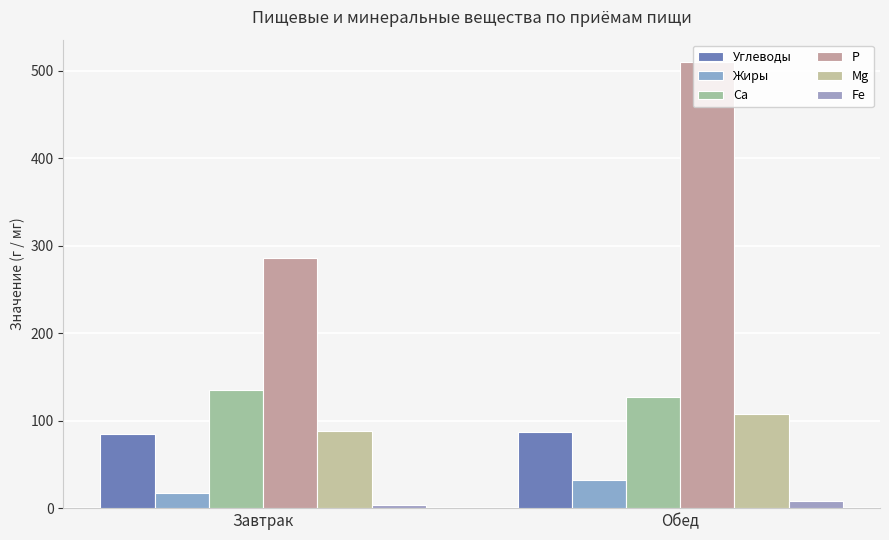

Between Завтрак and Обед, which is larger?

Обед